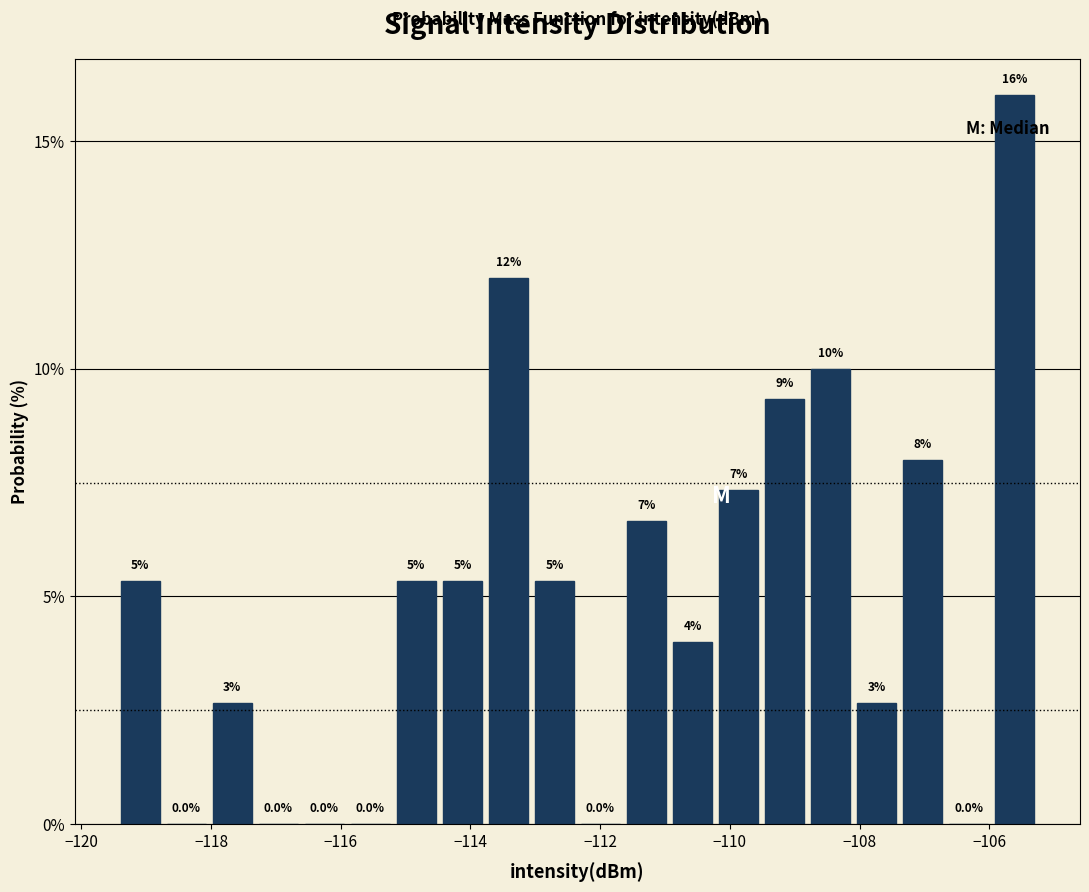

Around what value on the x-axis is the tallest bar? Give the approximate position of its centre, as read against the axis.

-105.6